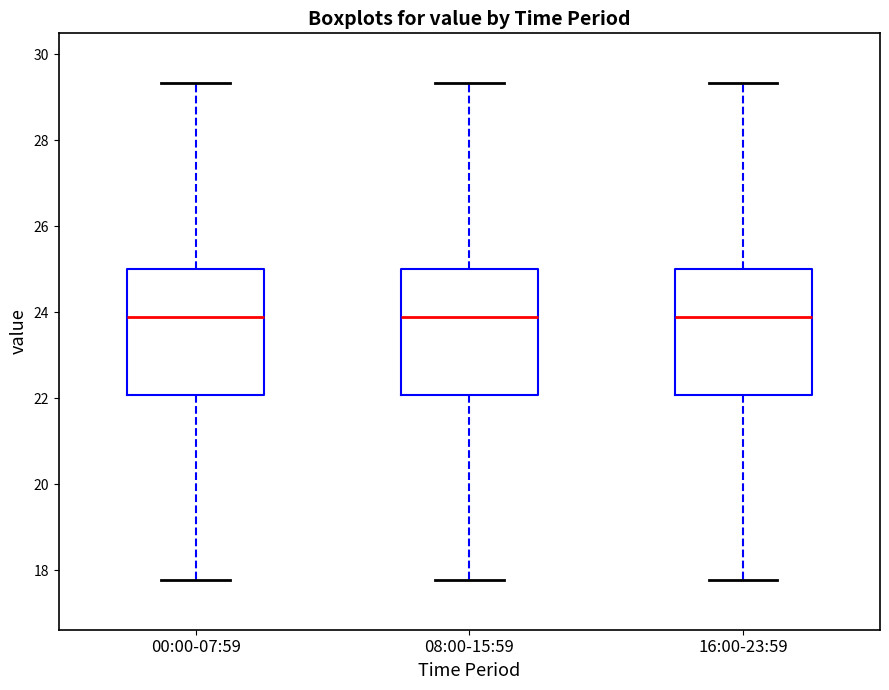

Reading left to right, read every box against the y-axis: the position of its median line, the range the box covers, and the ends of its whiskers. The values are not printed on the chart, so give them approximately, as read against the axis.

00:00-07:59: median 23.8, box 22.0 to 25.0, whiskers 17.8 to 29.4
08:00-15:59: median 23.8, box 22.0 to 25.0, whiskers 17.8 to 29.4
16:00-23:59: median 23.8, box 22.0 to 25.0, whiskers 17.8 to 29.4